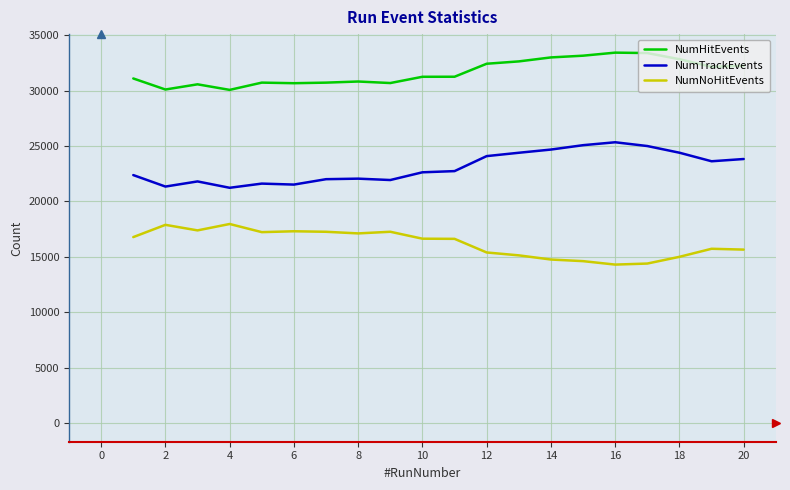

What is the minimum value shown in the chart?

14304